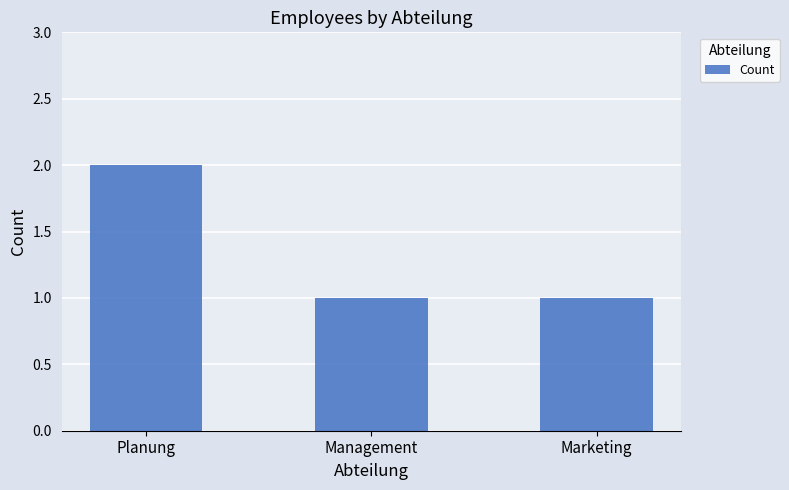

The chart shows a value of 1 at Marketing. True or false?

True